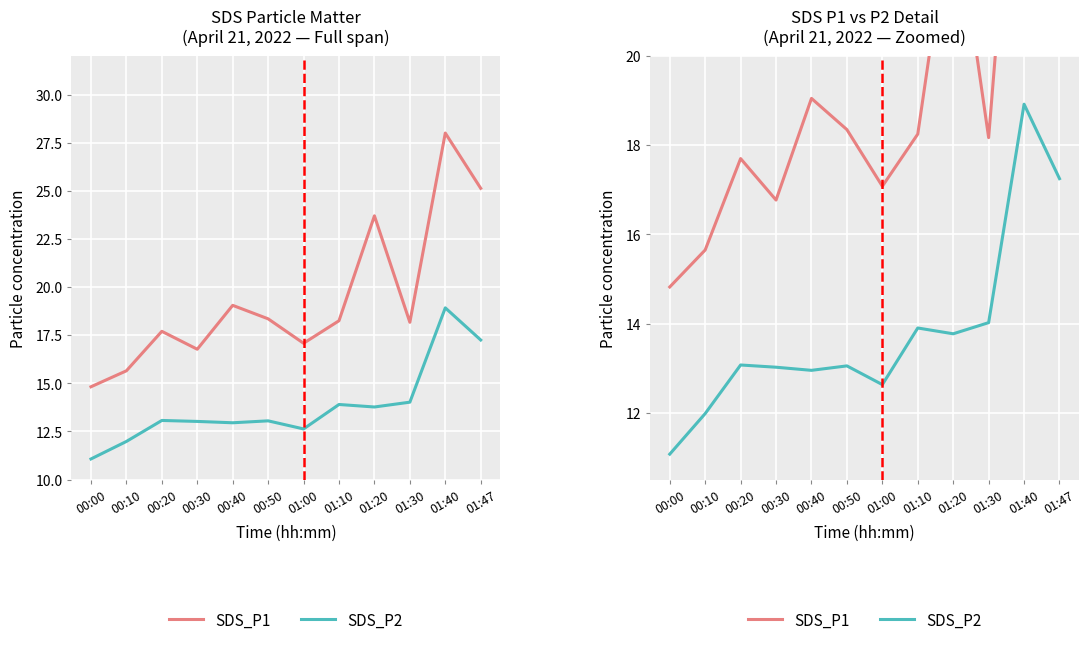

Rank the categories by SDS_P1 value from lowest to highest.

00:00, 00:10, 00:30, 01:00, 00:20, 01:30, 01:10, 00:50, 00:40, 01:20, 01:47, 01:40